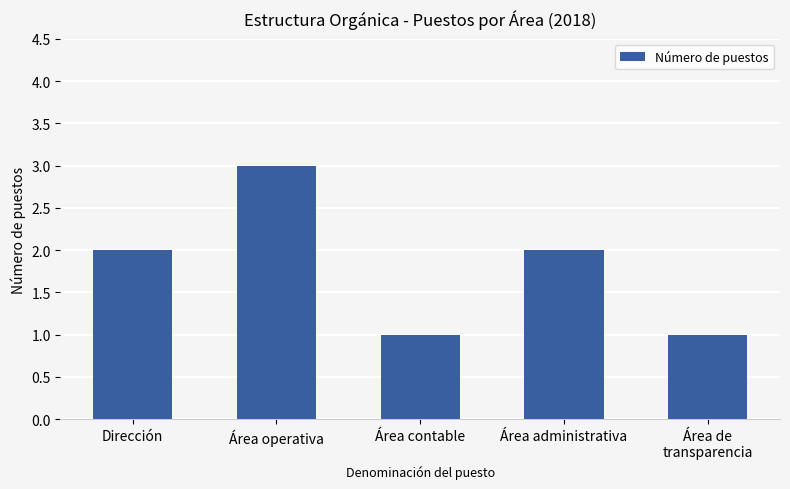

Count the number of categories in the chart.

5